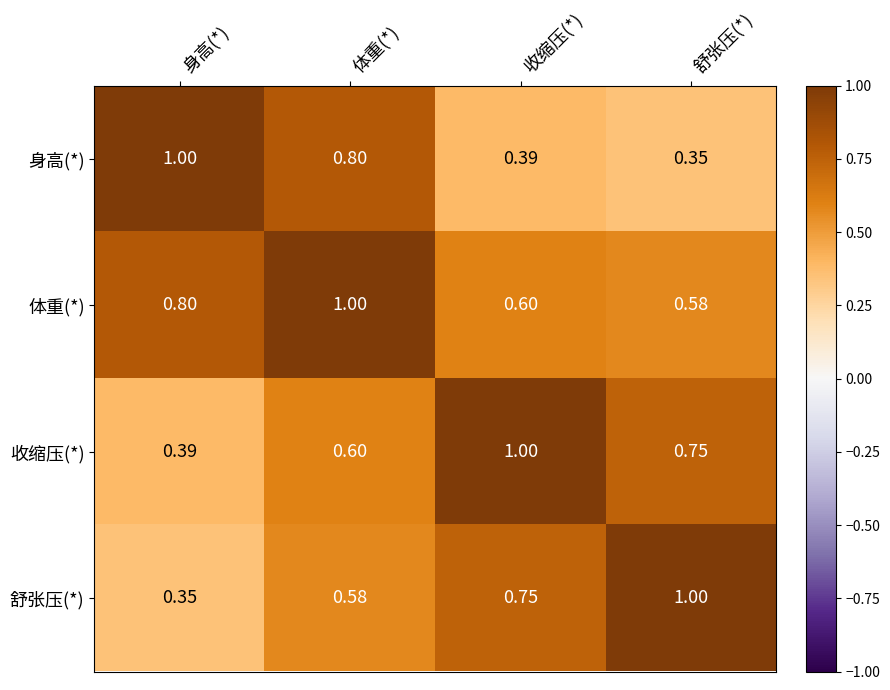

At how many categories does at least one series exceed 0?

4